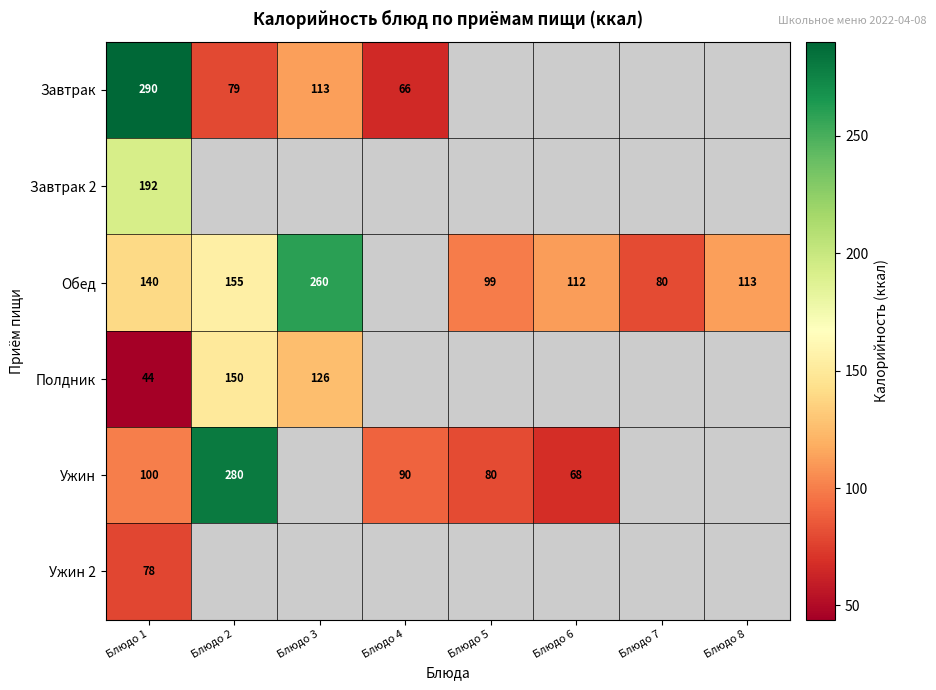

What is the total value across all series at Блюдо 1?

844